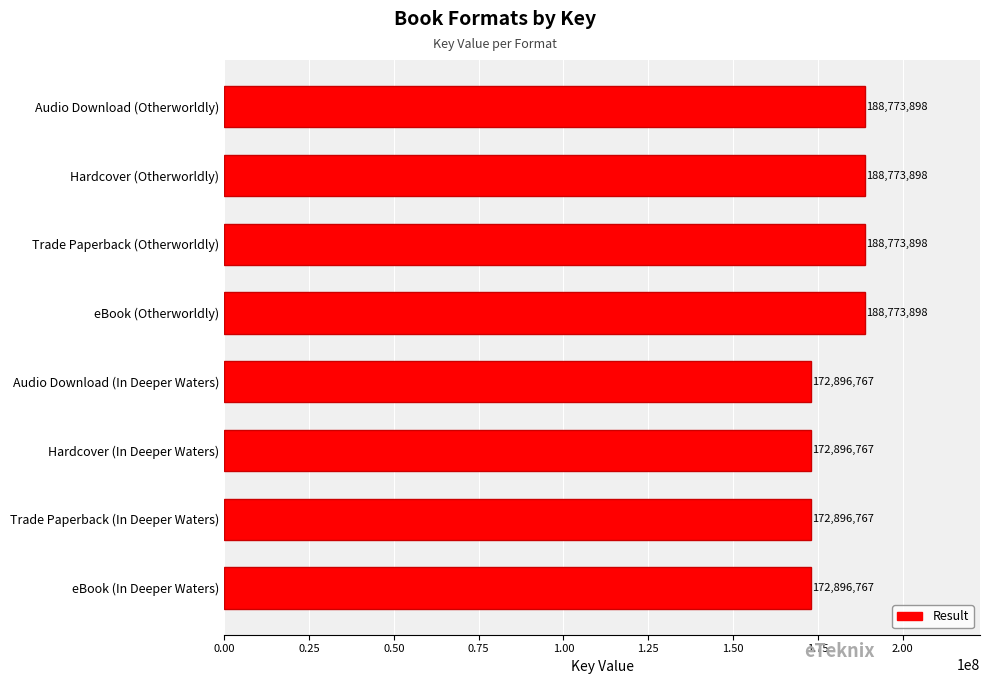

Reading bottom to top, extract all data points from this chart.

172896767	172896767	172896767	172896767	188773898	188773898	188773898	188773898